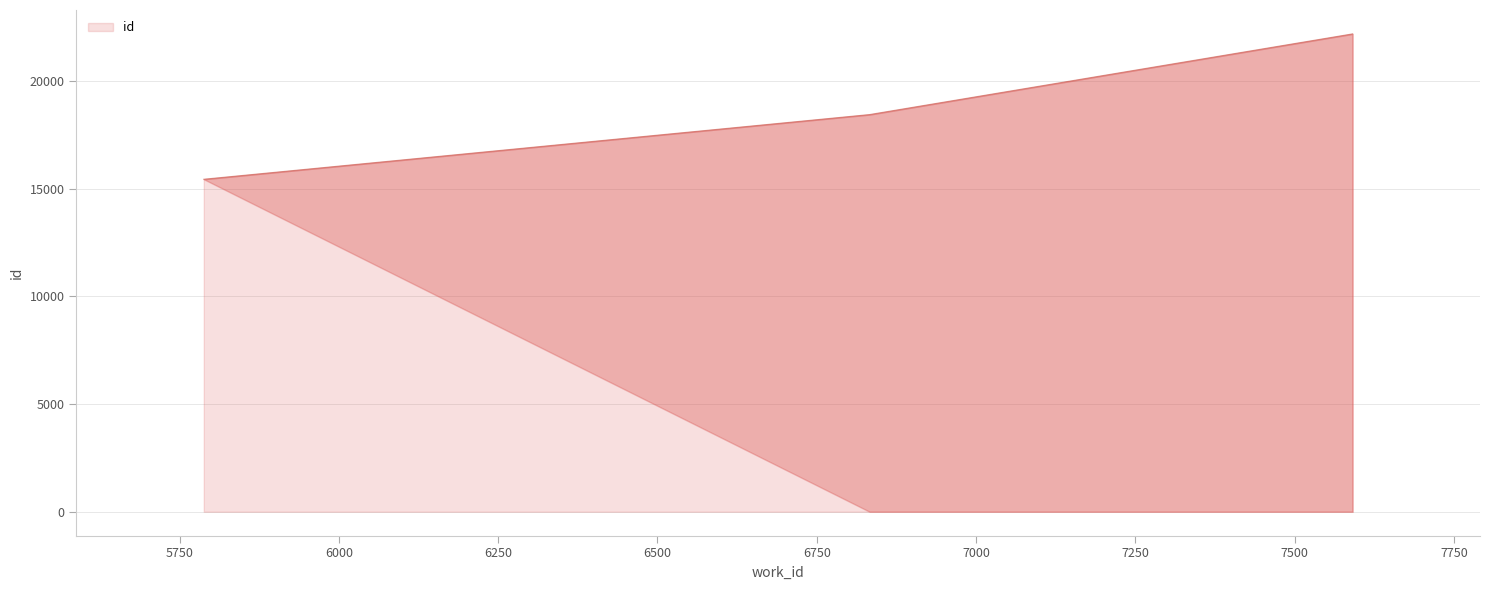

Does the chart have visible grid lines?

Yes